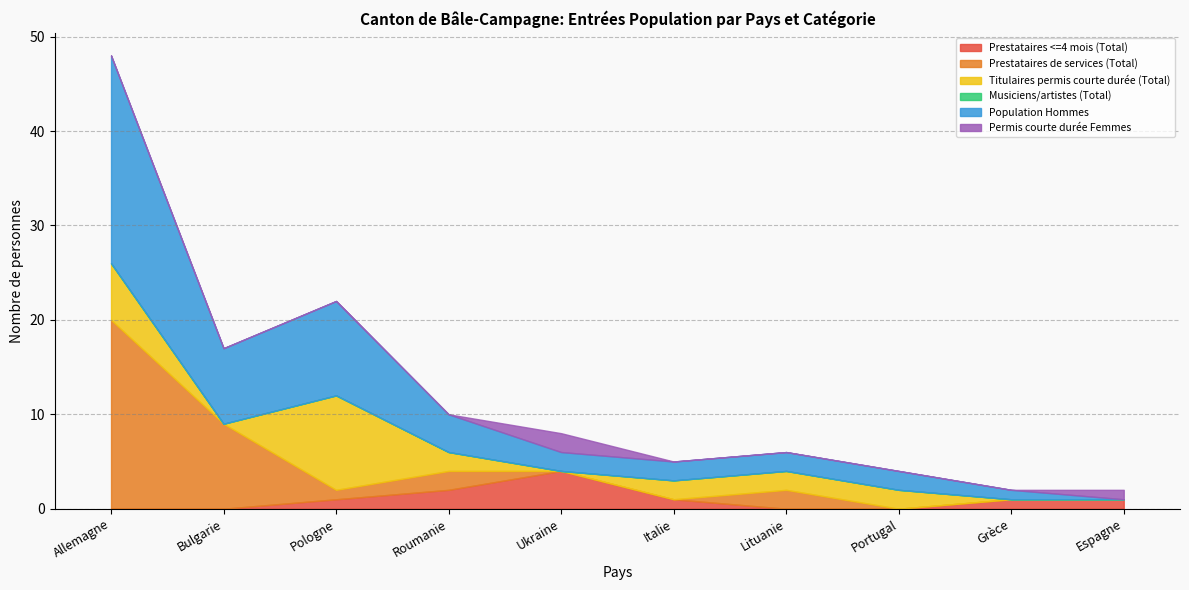

At which category is the sum across all series the highest?

Allemagne